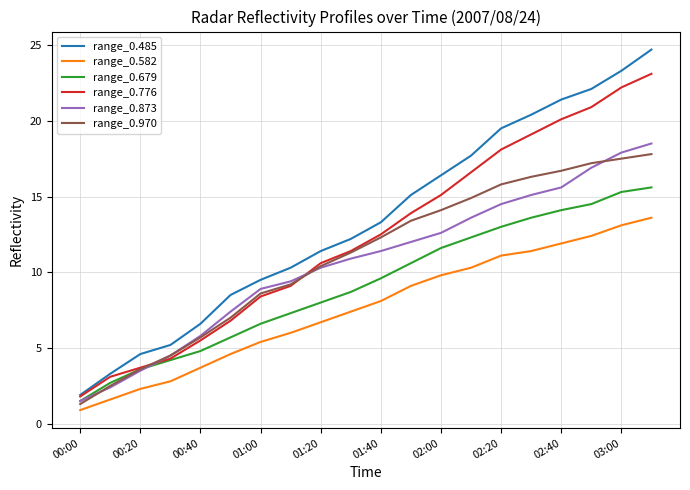

True or false: range_0.582 and range_0.776 intersect in this chart.

False